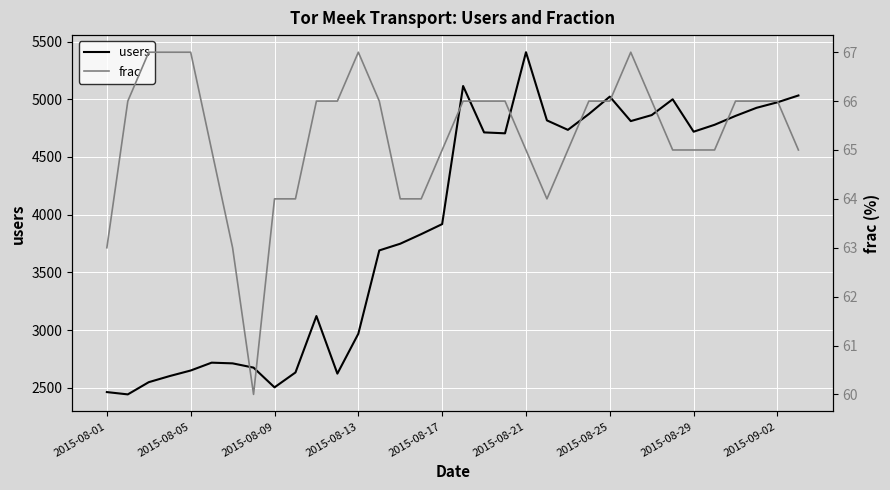

True or false: frac and users cross at least once.

False